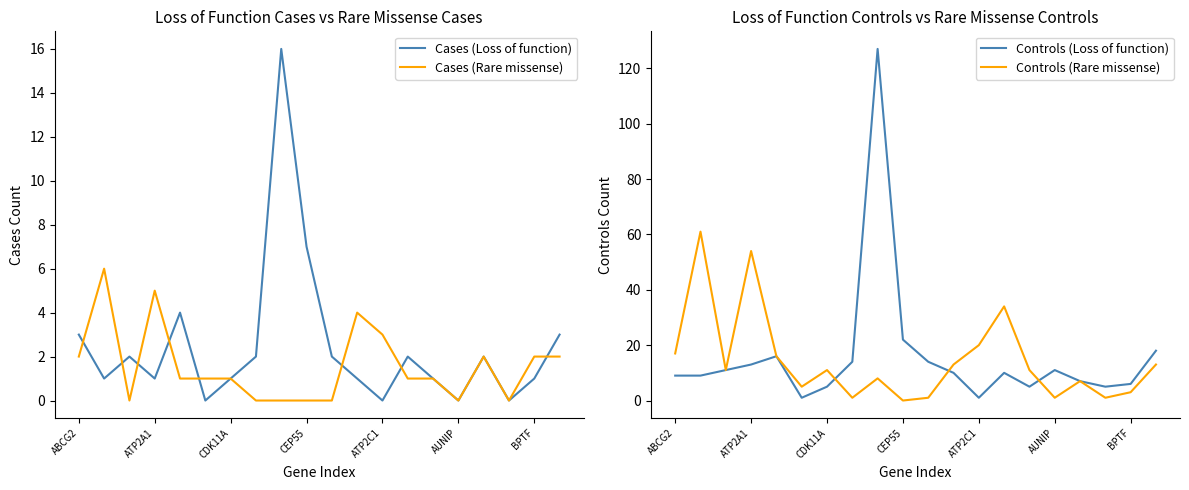

What position from the left is 13?

14